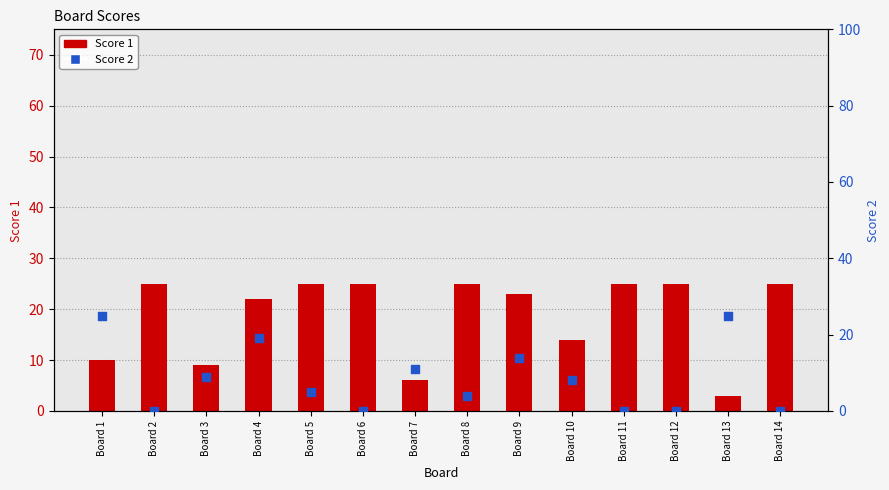

Which series reaches the minimum Y coordinate?

Score 2